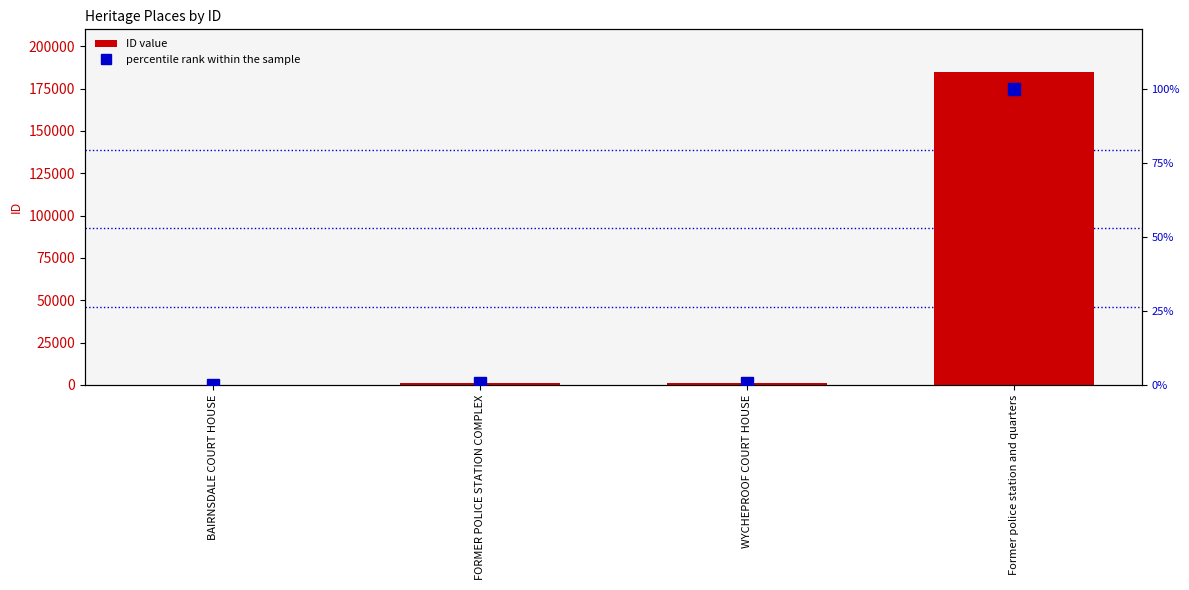

The value of ID value at BAIRNSDALE COURT HOUSE is 31.0. True or false?

False